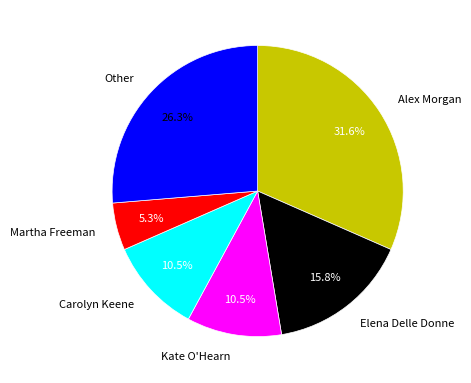

Do Martha Freeman and Elena Delle Donne together represent more than half of the pie?

No